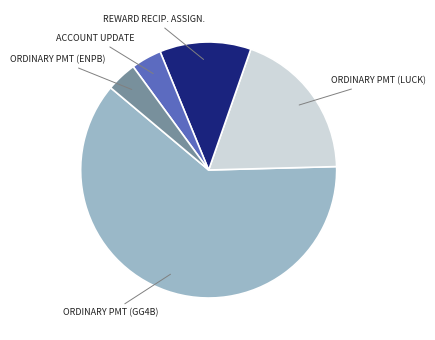

Is there any slice that represents more than half of the pie?

Yes